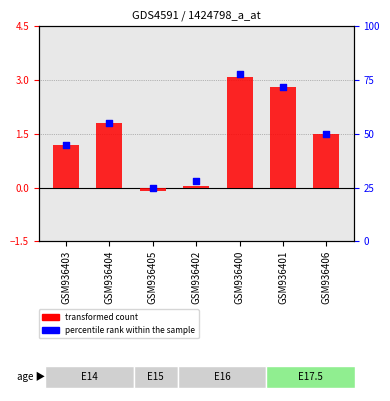

At how many categories does at least one series exceed 47?

4